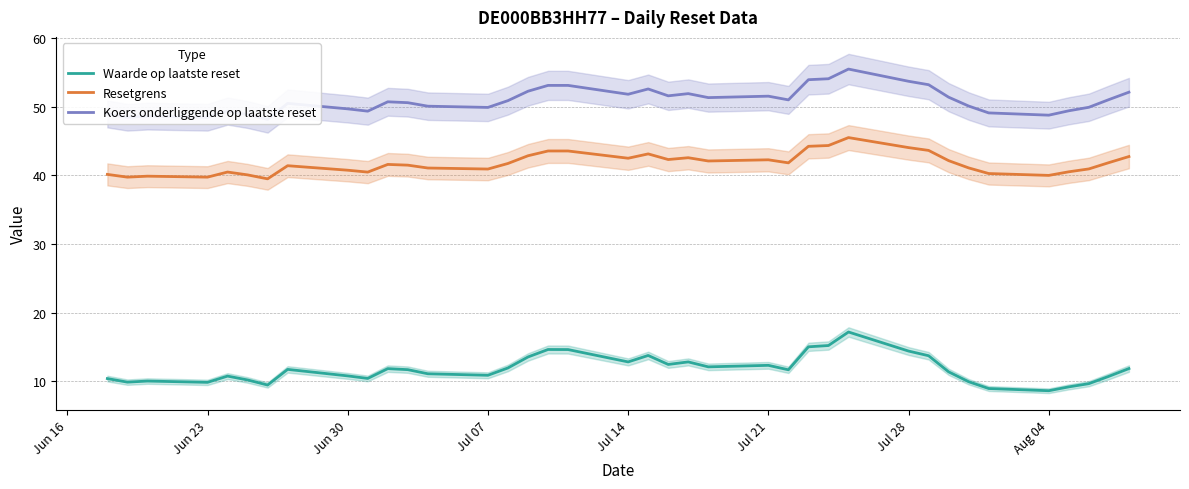

True or false: Waarde op laatste reset and Resetgrens cross at least once.

False